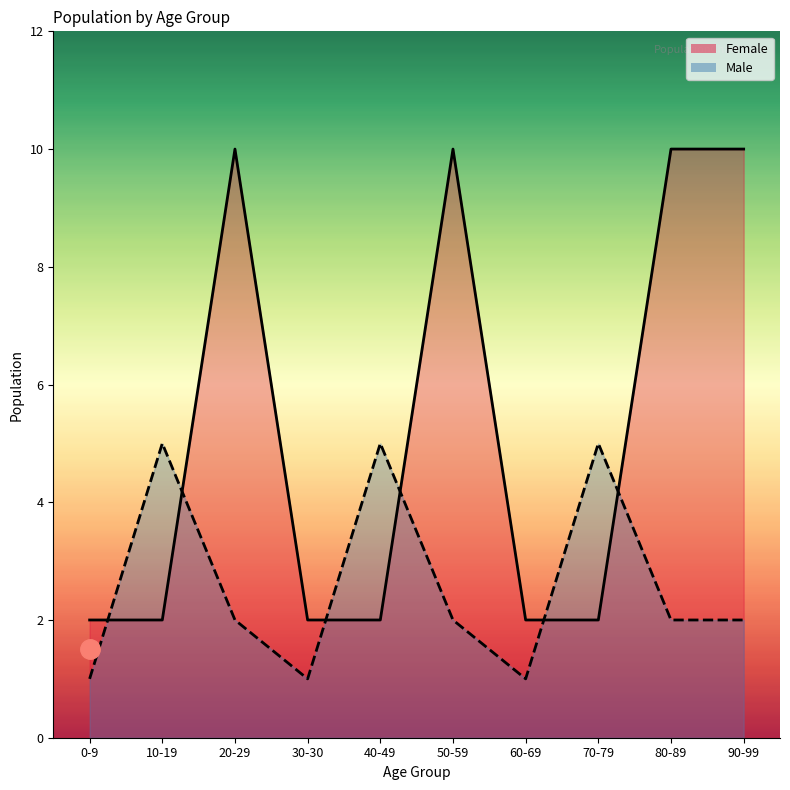

What position from the right is 0-9?

10